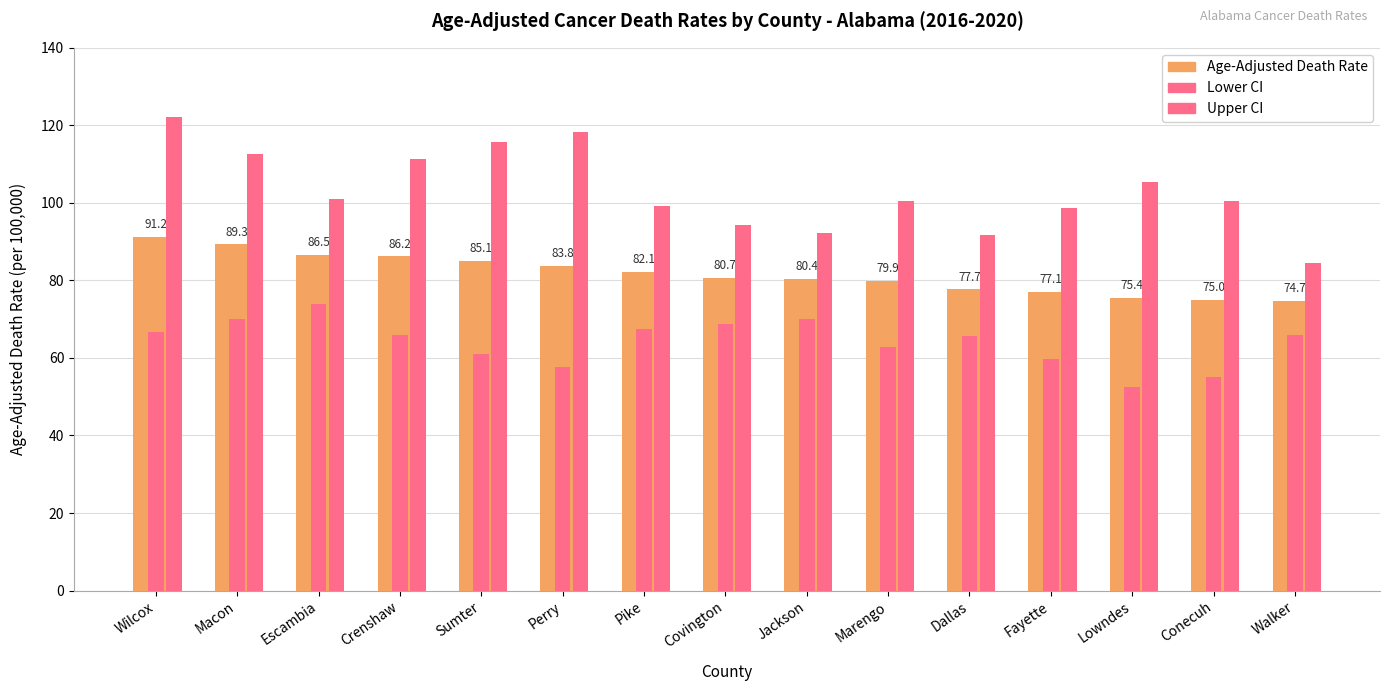

What is the approximate value of Age-Adjusted Death Rate at Marengo?

79.9